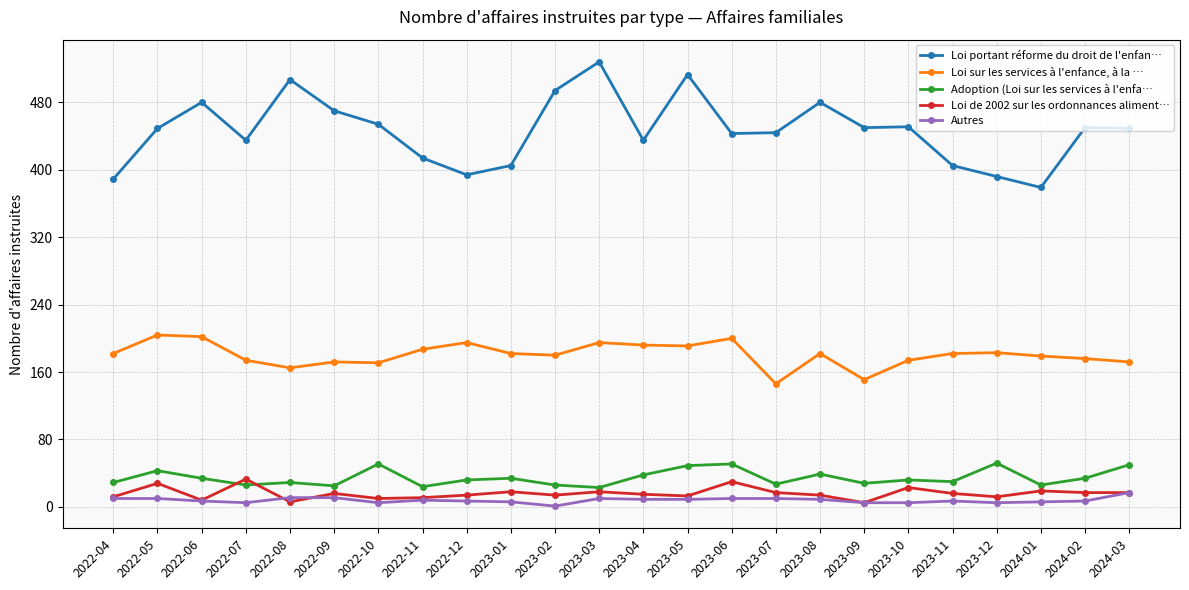

True or false: Adoption (Loi sur les services à l'enfa… has more than 1 interior local peaks.

True